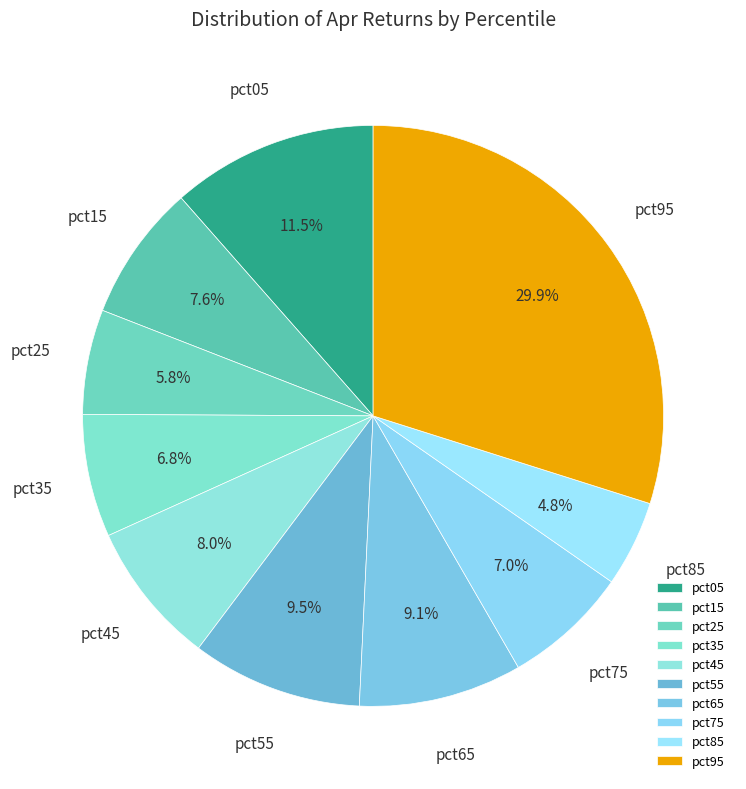

Is pct75 the majority of the pie?

No